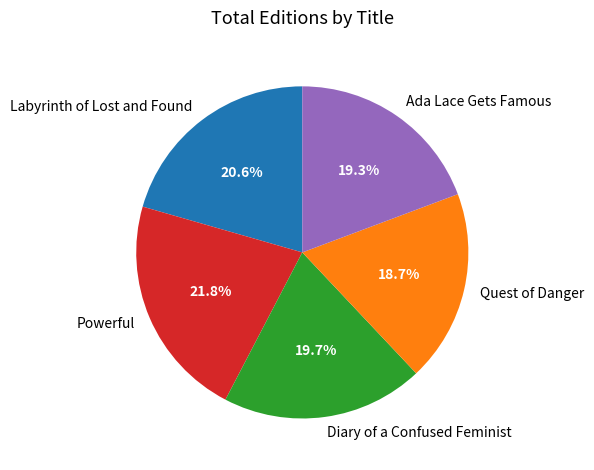

To the nearest percent, what portion does Powerful represent?

22%